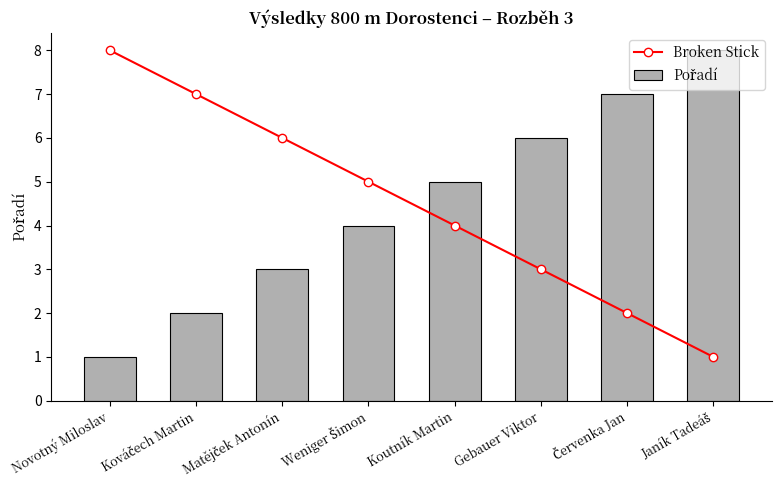

What is the spread (max minus min) of values at Gebauer Viktor?

3